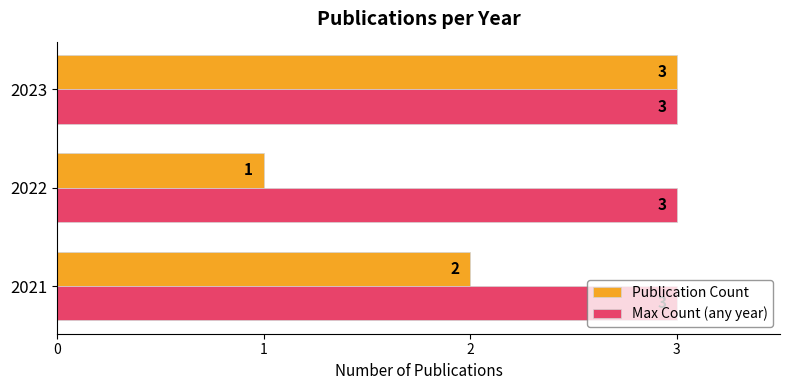

At how many categories does at least one series exceed 1?

3